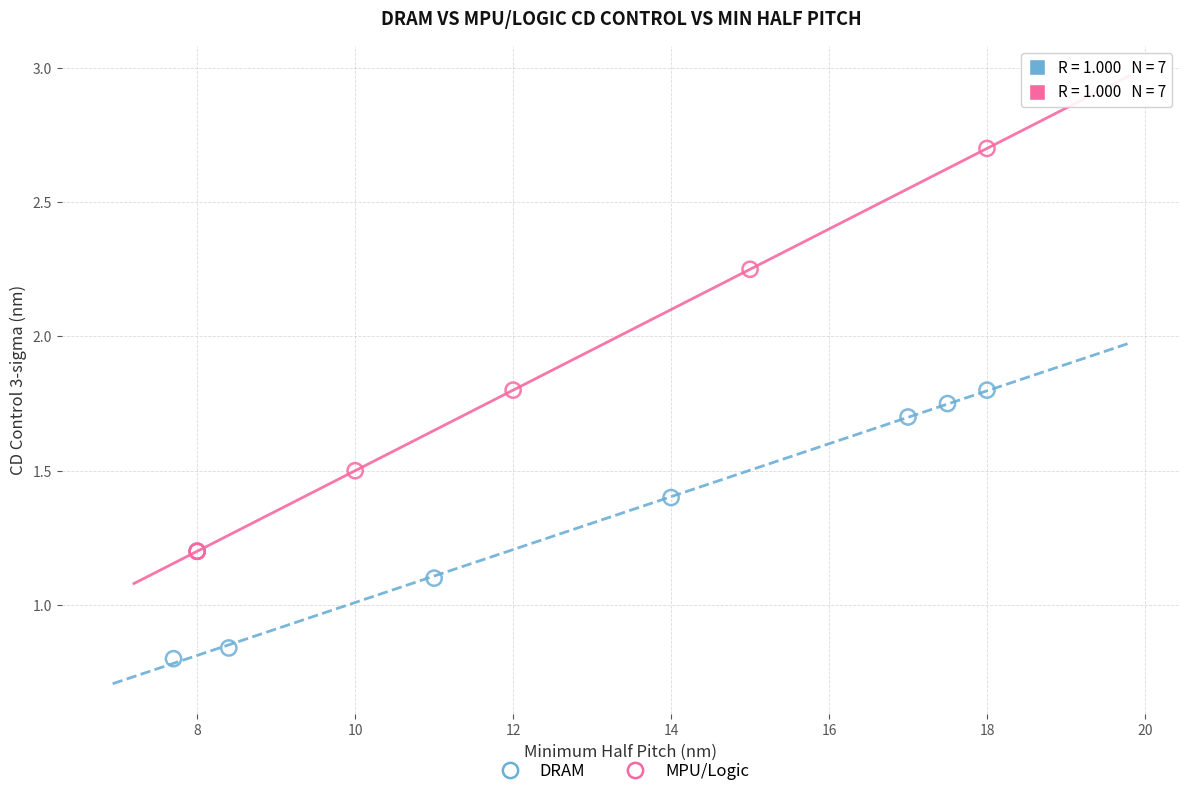

Which series reaches the minimum Y coordinate?

DRAM